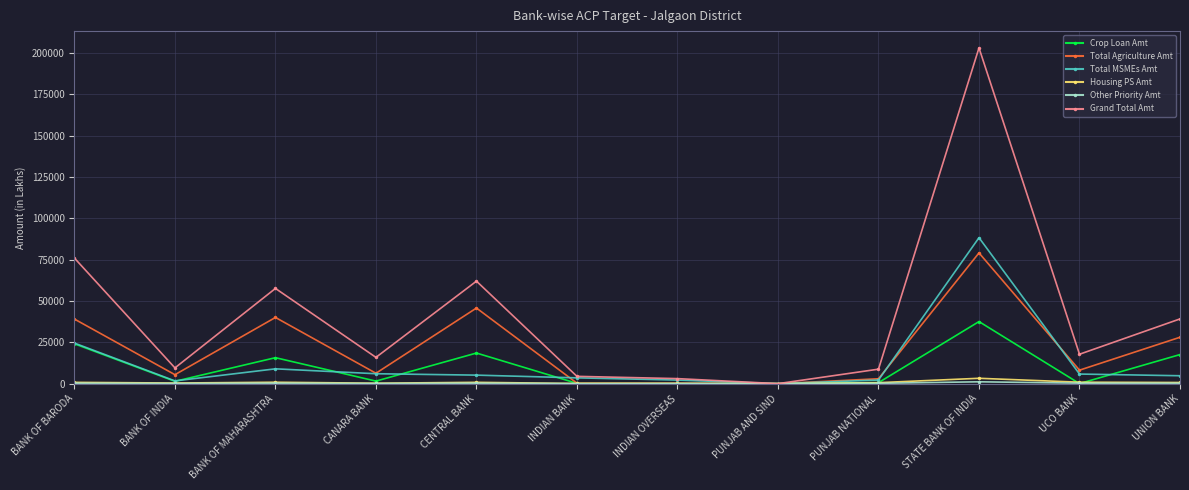

Where is the first local maximum for Crop Loan Amt?

BANK OF MAHARASHTRA